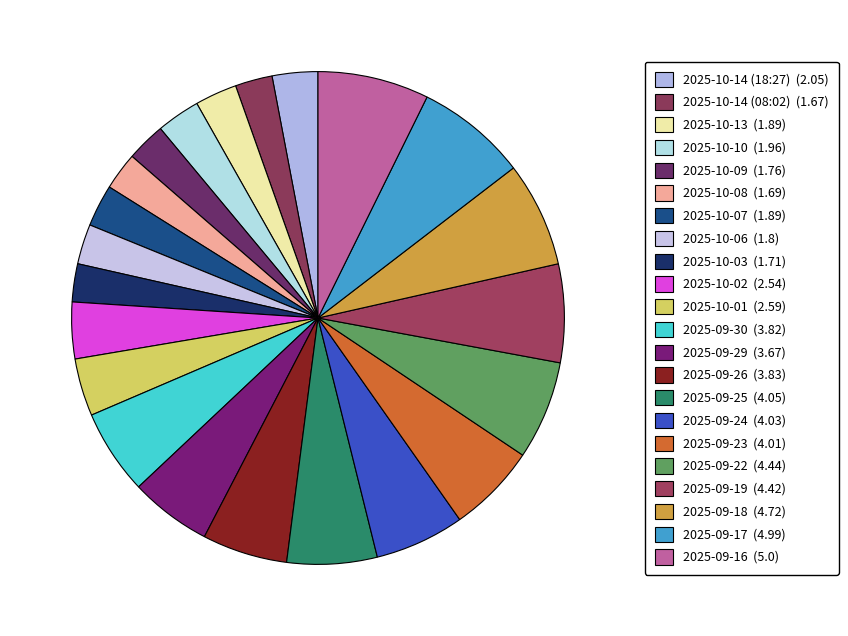

Count the number of slices in the pie.

22